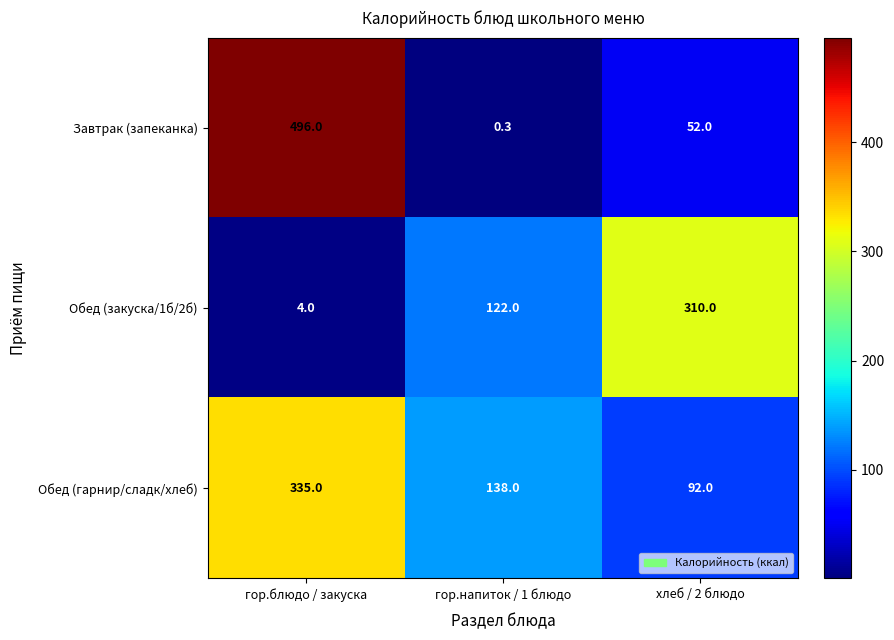

List the series in order of their peak value, highest first.

Завтрак (запеканка), Обед (гарнир/сладк/хлеб), Обед (закуска/1б/2б)